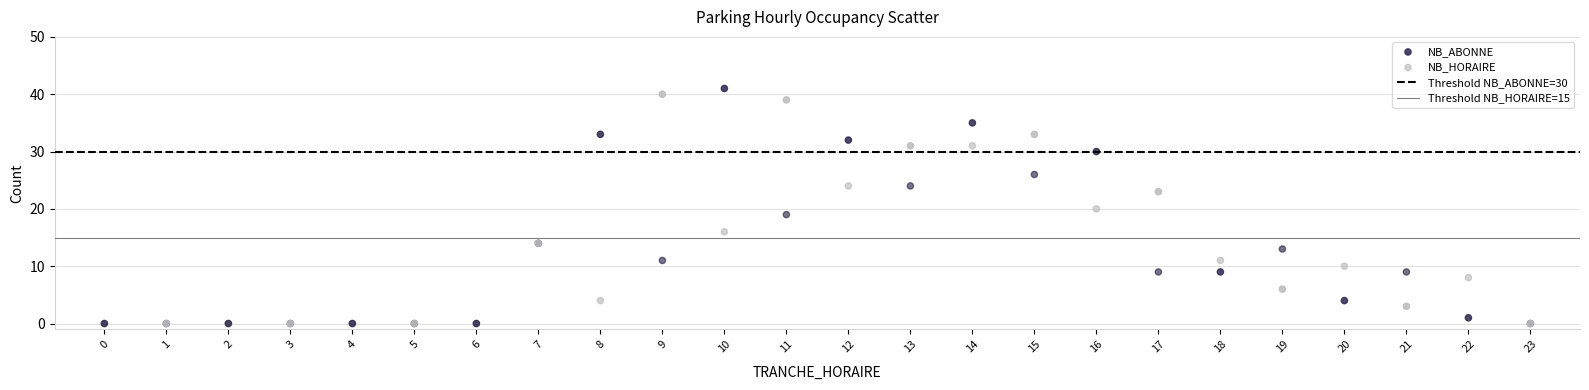

Which series has the widest spread of Y values?

NB_ABONNE